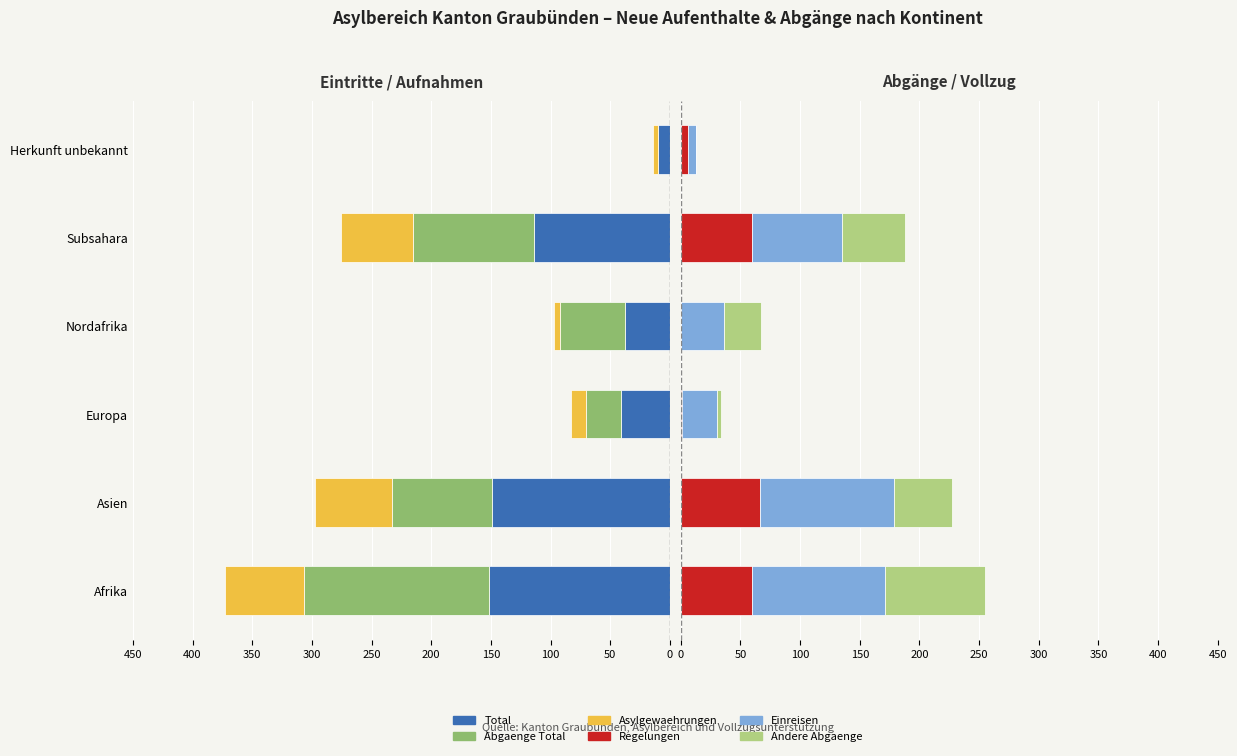

How many data points in Einreisen (col_2) are above 75?

2